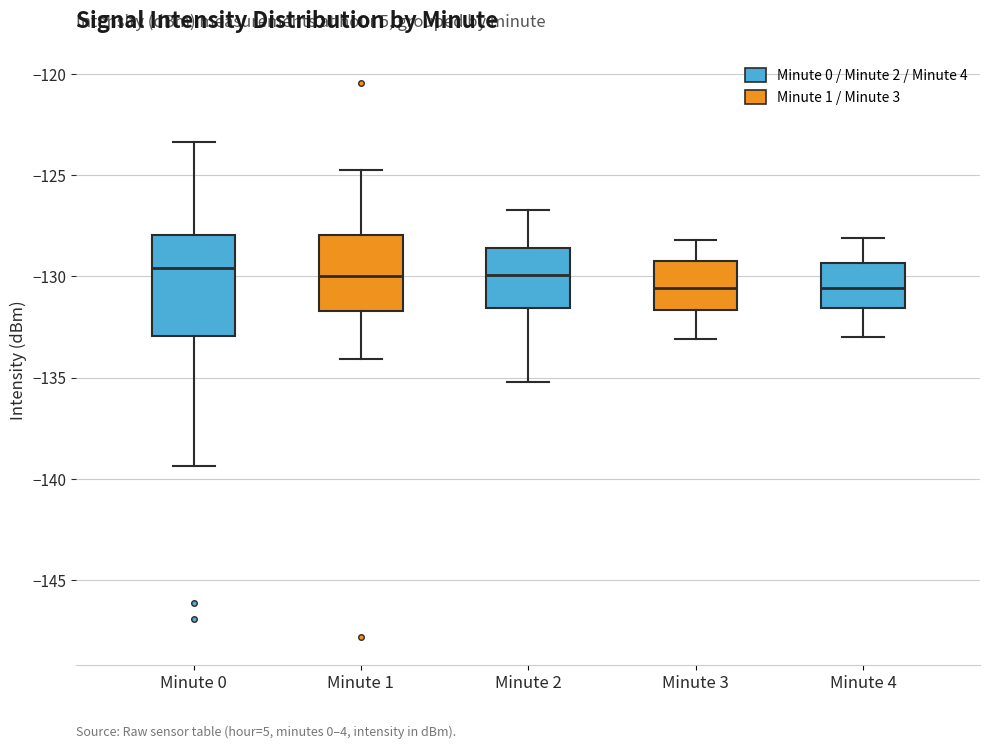

Which box is the tallest, from its lower edge to its upper edge?

Minute 0